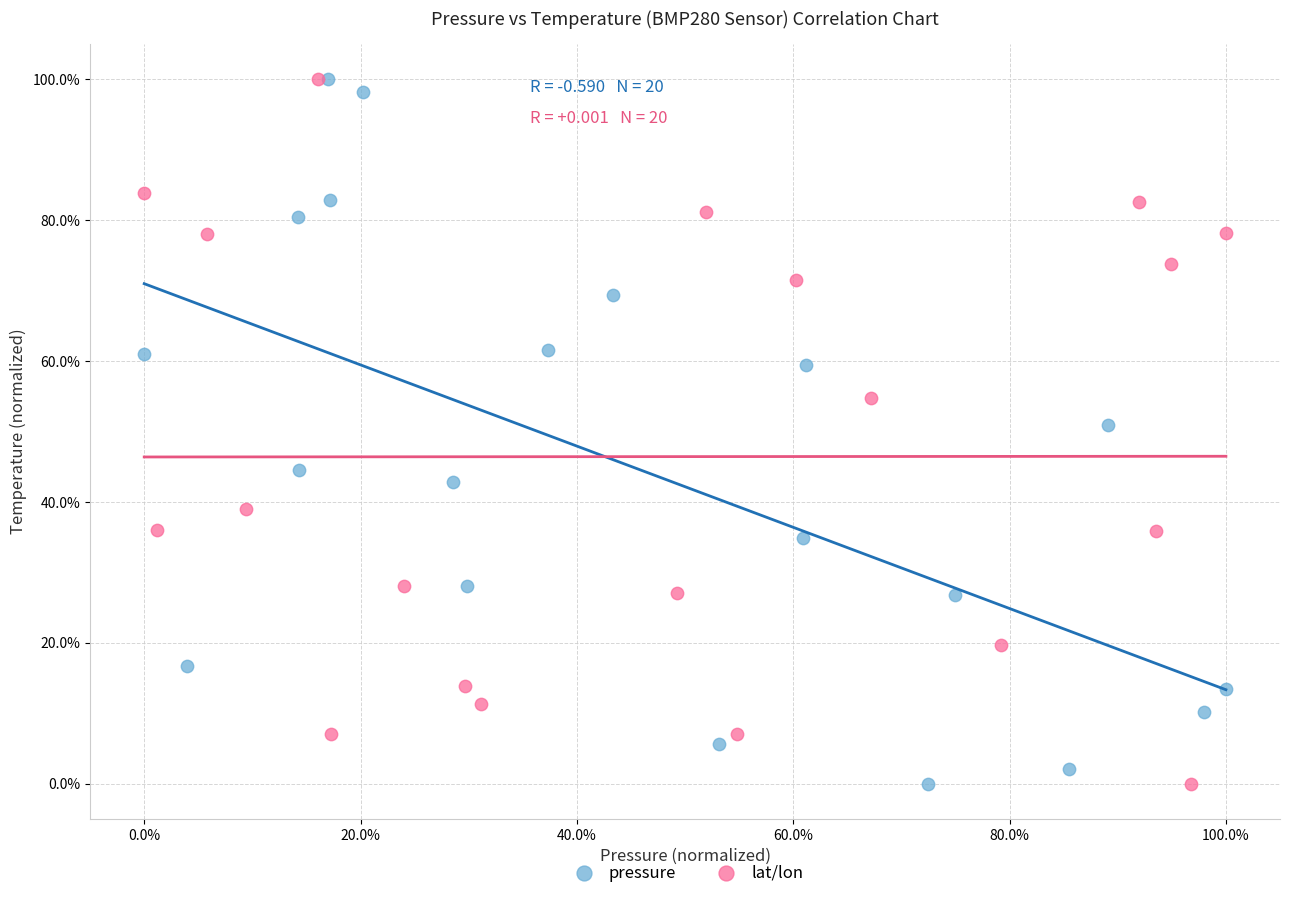

What are all the series names shown in the legend?

pressure, lat/lon